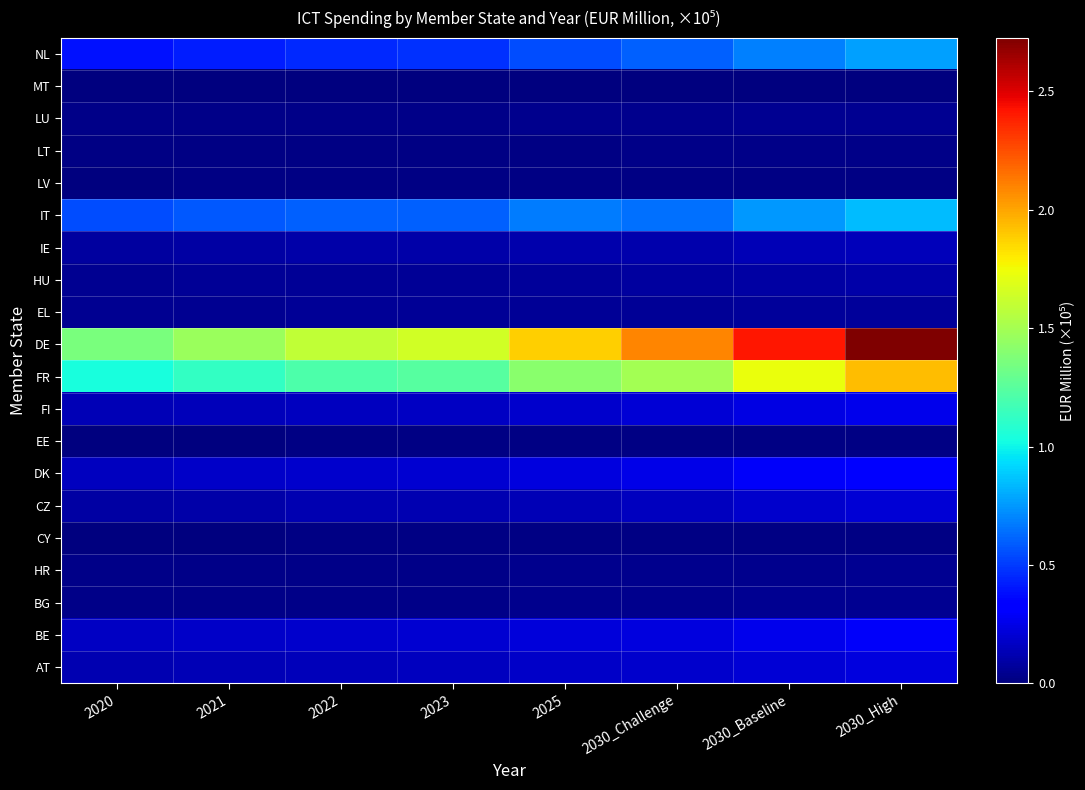

What is the spread (max minus min) of values at 2030_High?

2.7